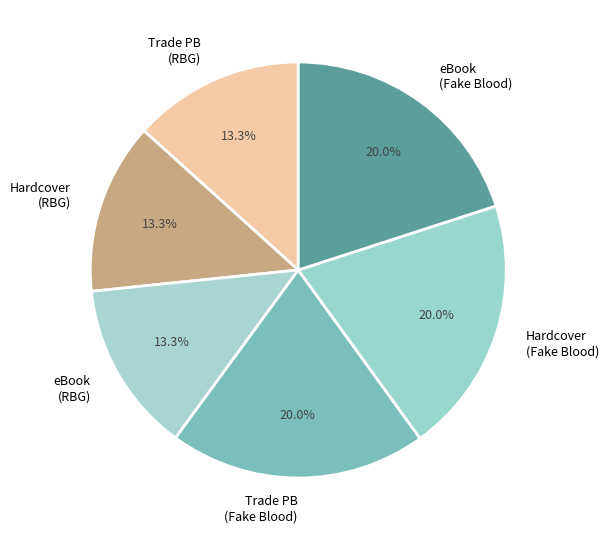

What percentage do eBook (Fake Blood) and Hardcover (RBG) together represent?

33.3%